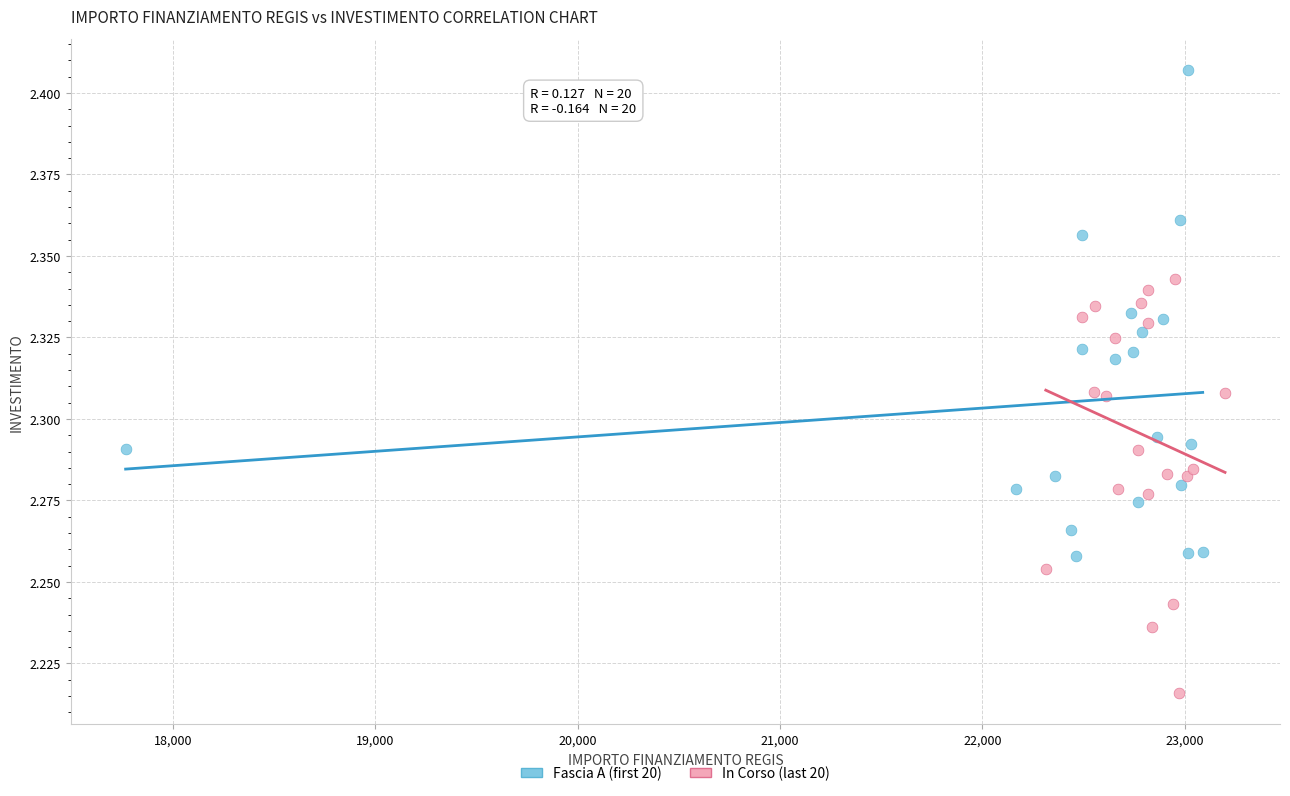

Which series has the largest Y range (max minus min)?

Fascia A (first 20)